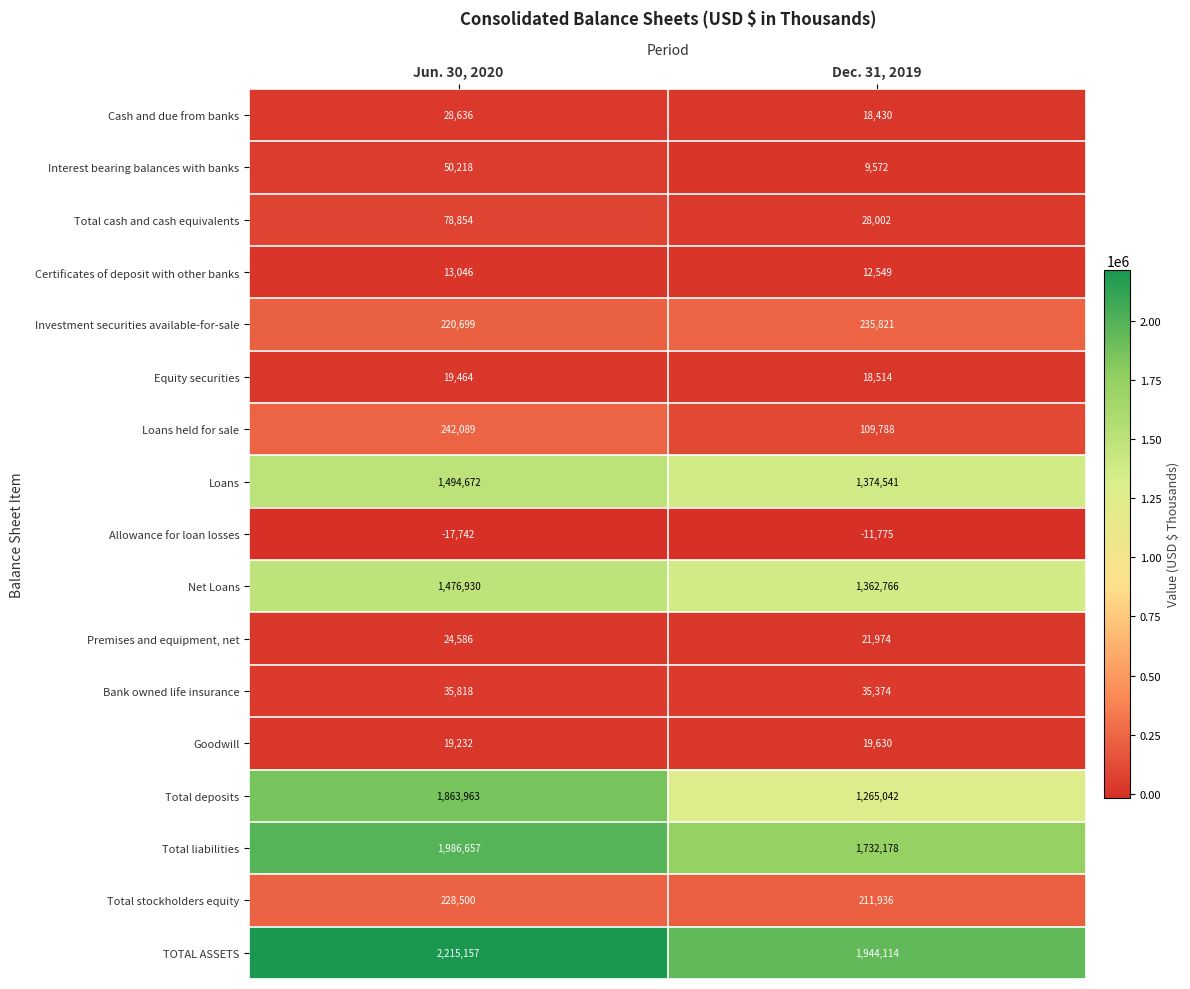

What is the greatest value displayed?

2215157